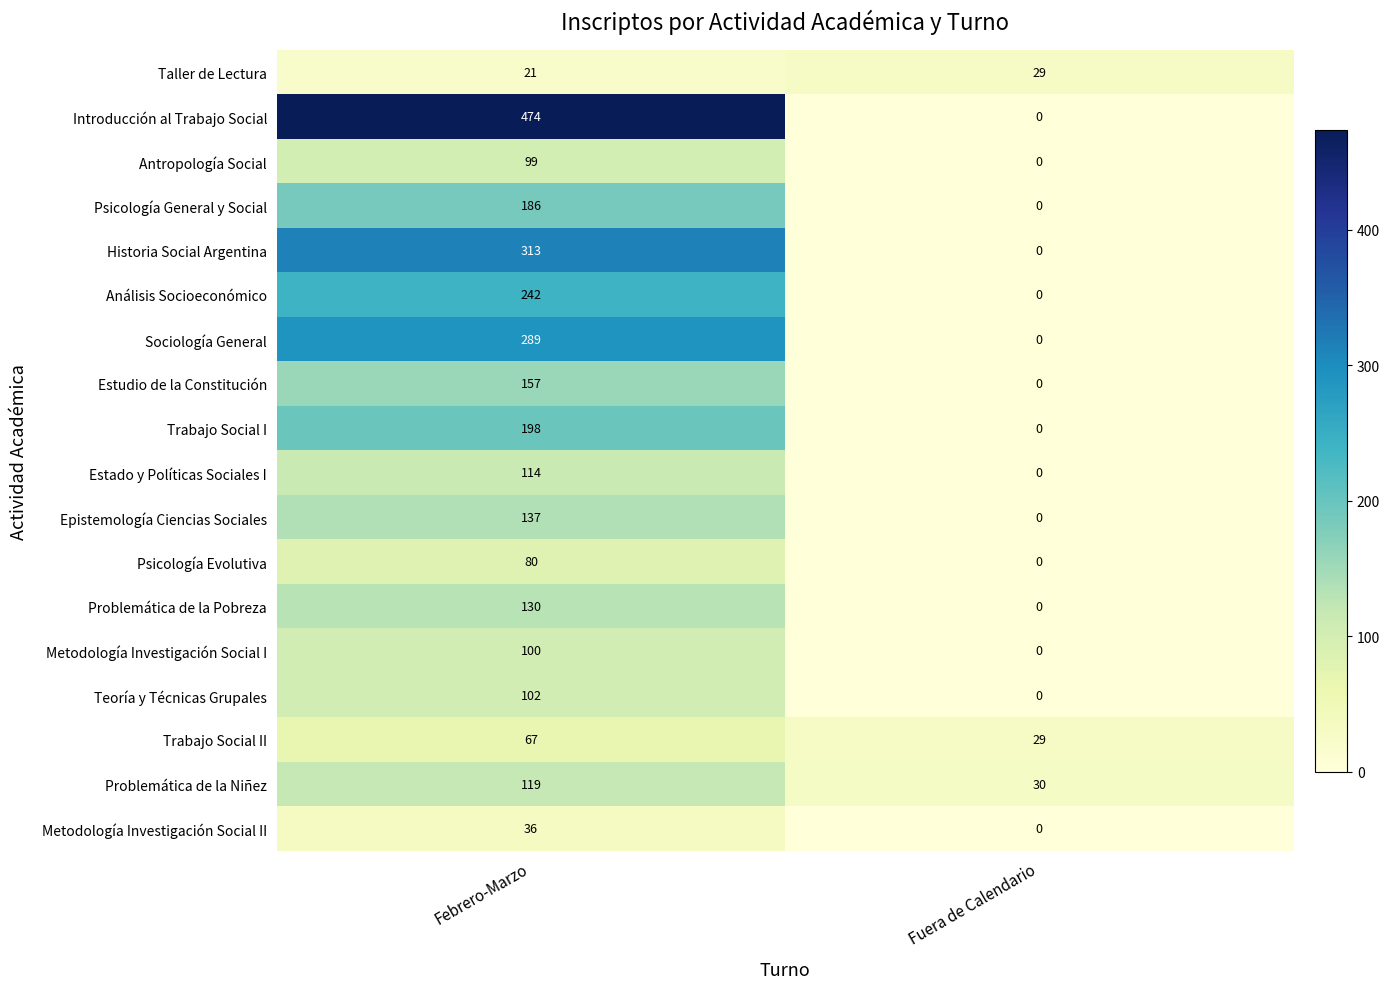

The Metodología Investigación Social I series shows 0 at Fuera de Calendario. True or false?

True